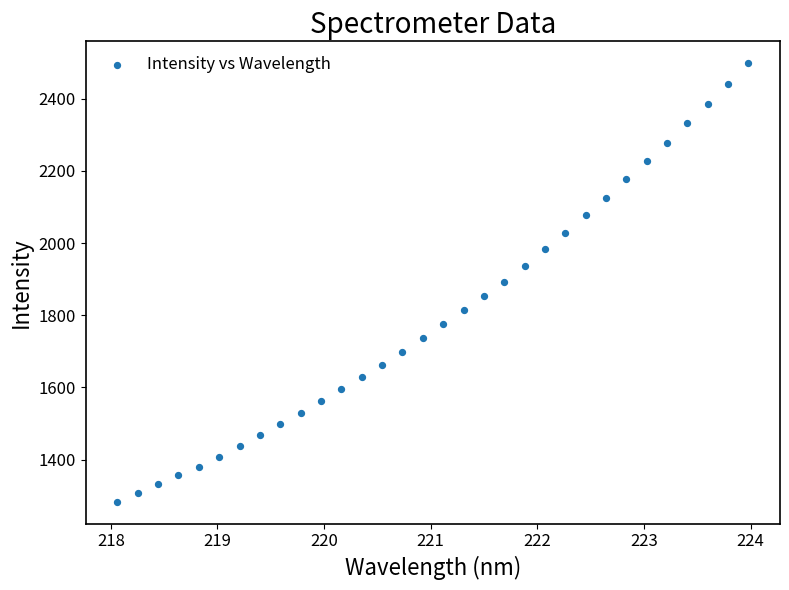

What is the range of Y values (max minus min)?

1215.4